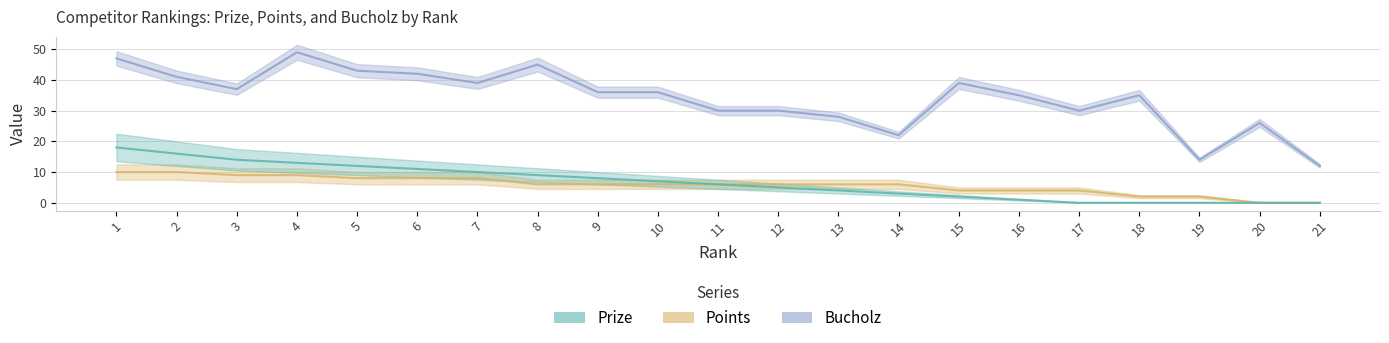

Reading left to right, transcribe all the data shown in this chart.

Prize: 1=18	2=16	3=14	4=13	5=12	6=11	7=10	8=9	9=8	10=7	11=6	12=5	13=4	14=3	15=2	16=1	17=0	18=0	19=0	20=0	21=0
Points: 1=10	2=10	3=9	4=9	5=8	6=8	7=8	8=6	9=6	10=6	11=6	12=6	13=6	14=6	15=4	16=4	17=4	18=2	19=2	20=0	21=0
Bucholz: 1=47	2=41	3=37	4=49	5=43	6=42	7=39	8=45	9=36	10=36	11=30	12=30	13=28	14=22	15=39	16=35	17=30	18=35	19=14	20=26	21=12